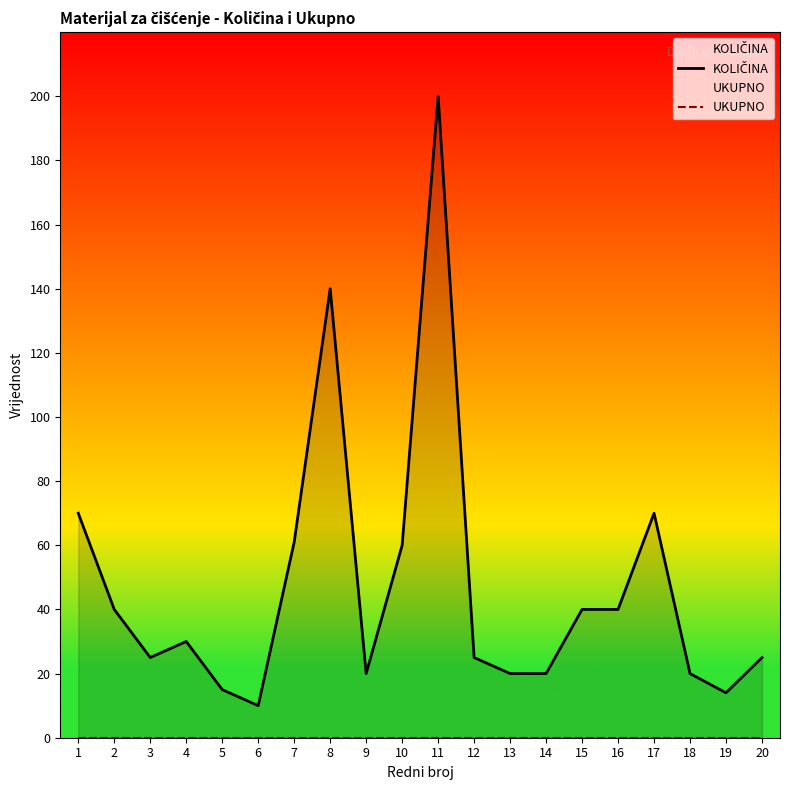

True or false: KOLIČINA and UKUPNO cross at least once.

False